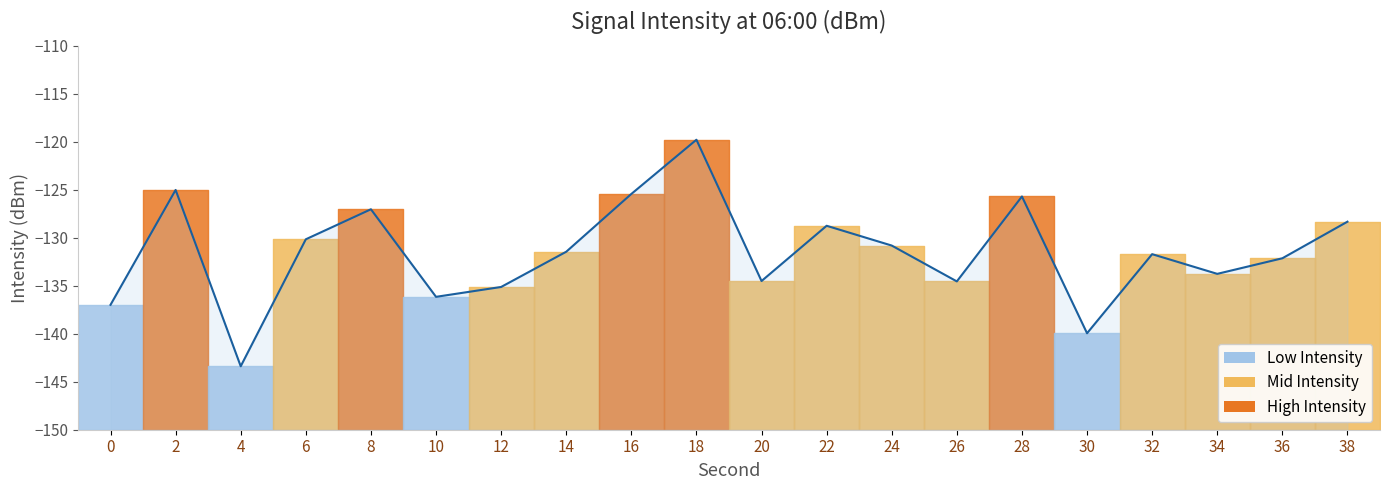

At which category does the data reach its first local peak?

2